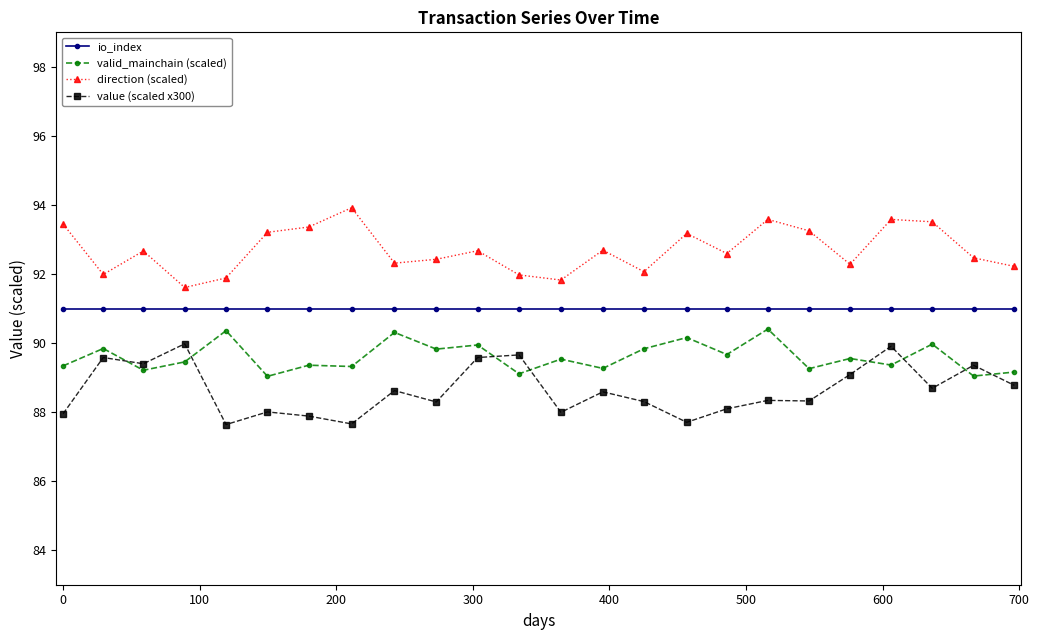

True or false: io_index and direction (scaled) intersect in this chart.

False